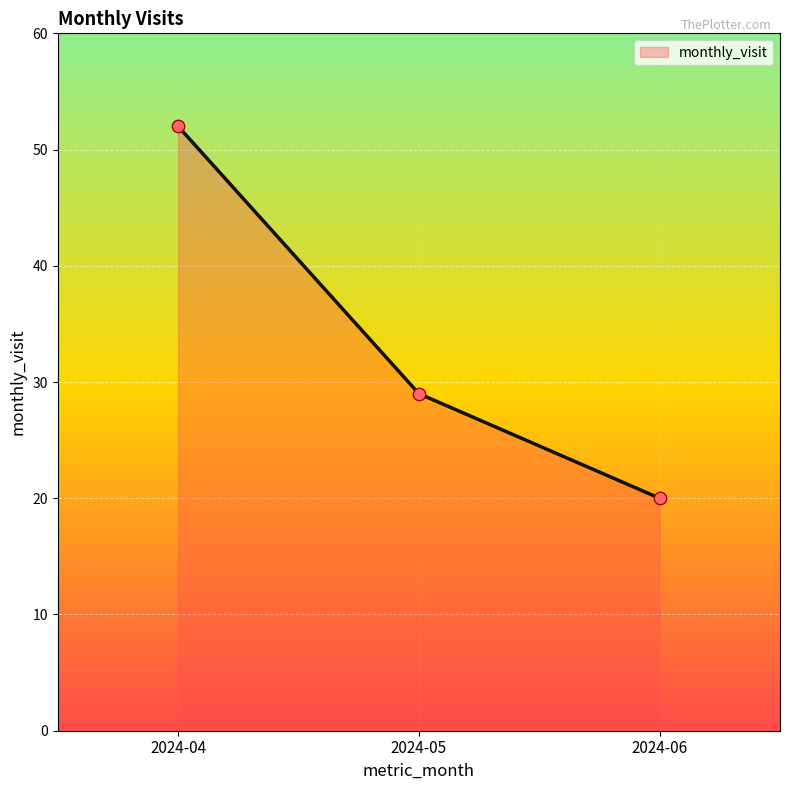

What is the change in value from 2024-04 to 2024-05?

-23